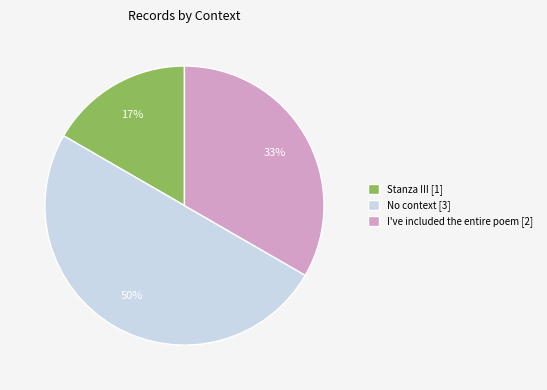

What percentage is the Stanza III [1] slice, to the nearest percent?

17%